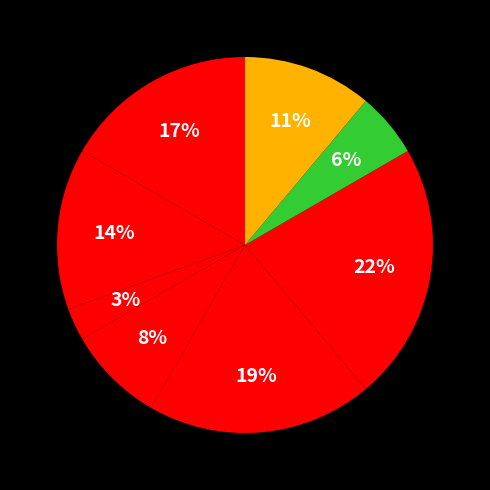

Count the number of slices in the pie.

8